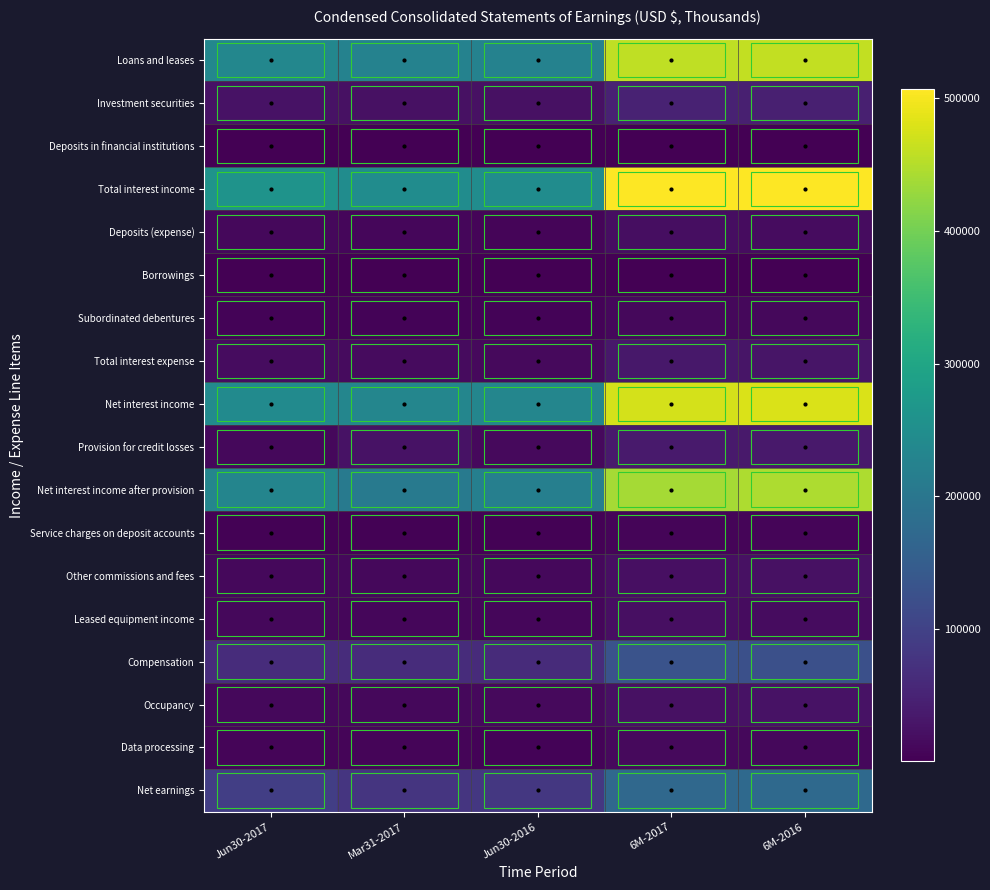

At how many categories does at least one series exceed 46407?

5